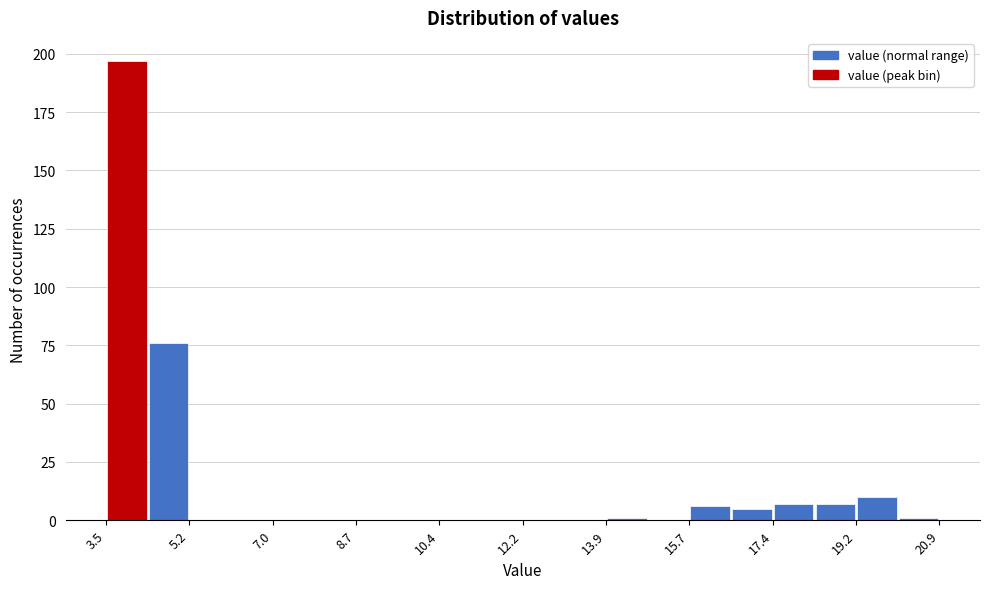

Reading left to right, transcribe this chart: for each bar, give the range it covers on the x-axis and its height. Neither the bar edges nor the heights are printed on the chart, so give them approximately, as read against the axes.

3.4 to 4.4: 195
4.4 to 5.2: 75
5.2 to 6.0: 0
6.0 to 7.0: 0
7.0 to 7.8: 0
7.8 to 8.8: 0
8.8 to 9.6: 0
9.6 to 10.4: 0
10.4 to 11.4: 0
11.4 to 12.2: 0
12.2 to 13.0: 0
13.0 to 14.0: 0
14.0 to 14.8: under 5
14.8 to 15.8: 0
15.8 to 16.6: 5
16.6 to 17.4: 5
17.4 to 18.4: 5
18.4 to 19.2: 5
19.2 to 20.0: 10
20.0 to 21.0: under 5